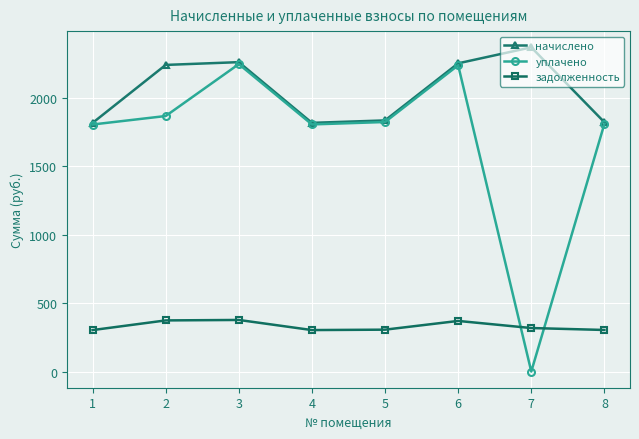

Which series has the largest total across all categories?

начислено